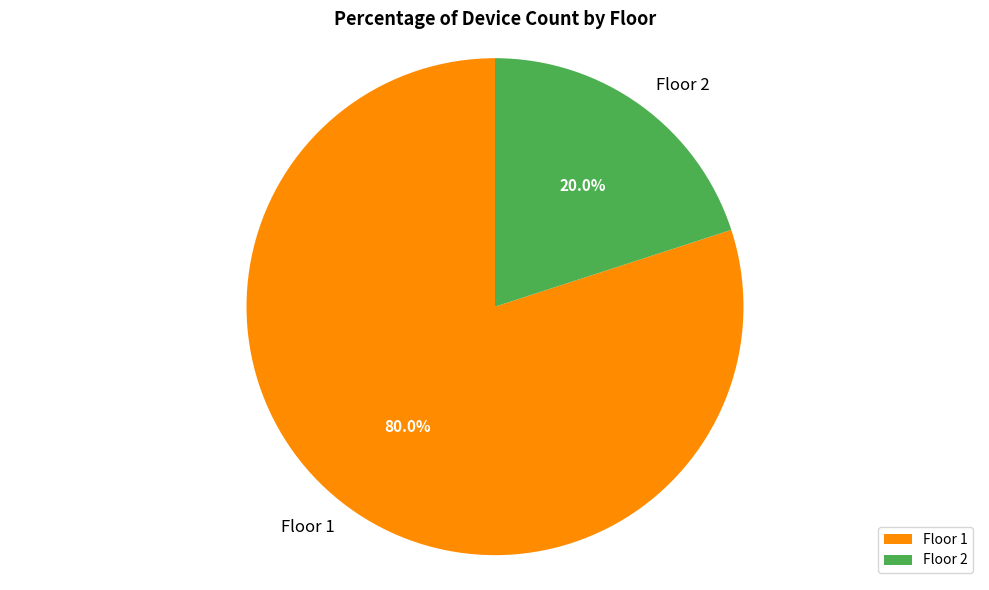

What is the largest slice in the pie chart?

Floor 1